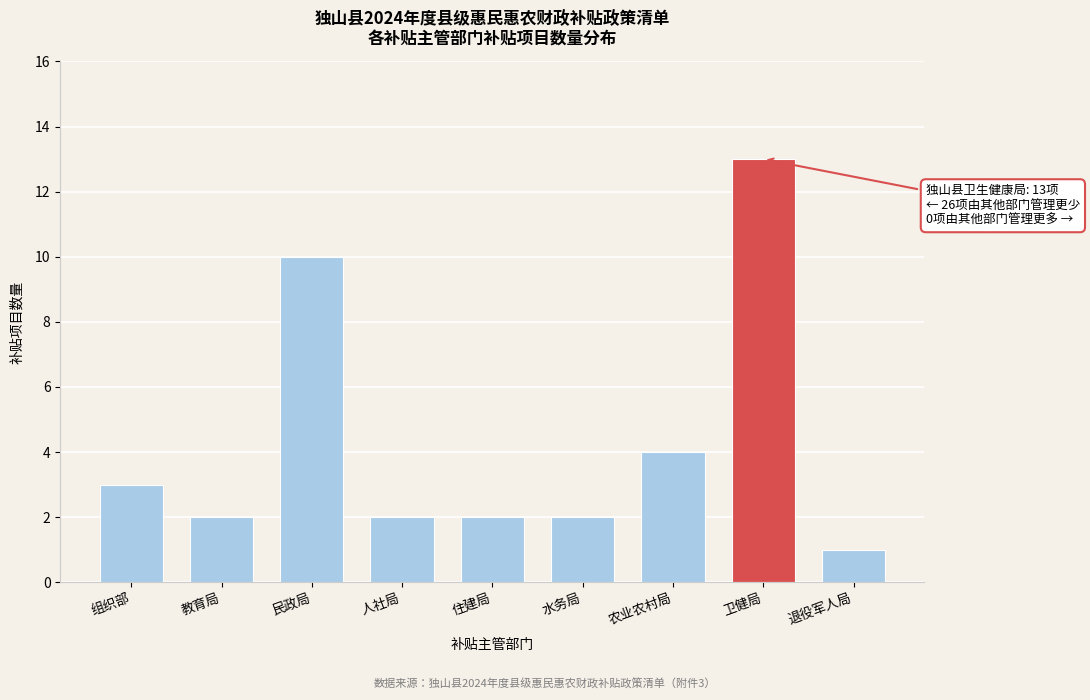

Reading left to right, list all the values displayed in this chart.

组织部=3	教育局=2	民政局=10	人社局=2	住建局=2	水务局=2	农业农村局=4	卫健局=13	退役军人局=1